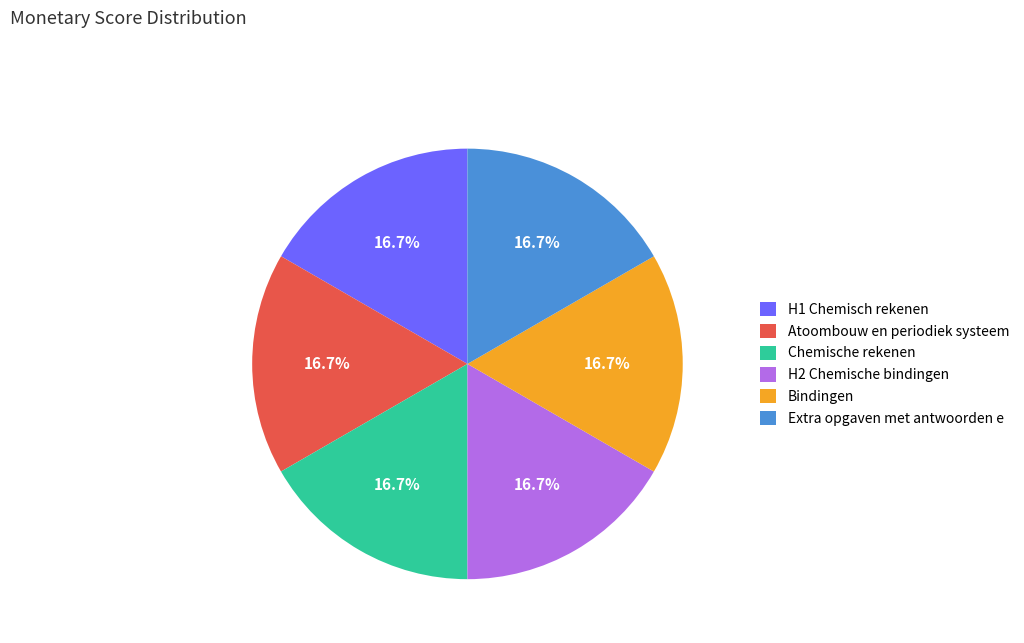

What is the ratio of the value at H2 Chemische bindingen to the value at H1 Chemisch rekenen?

1.0